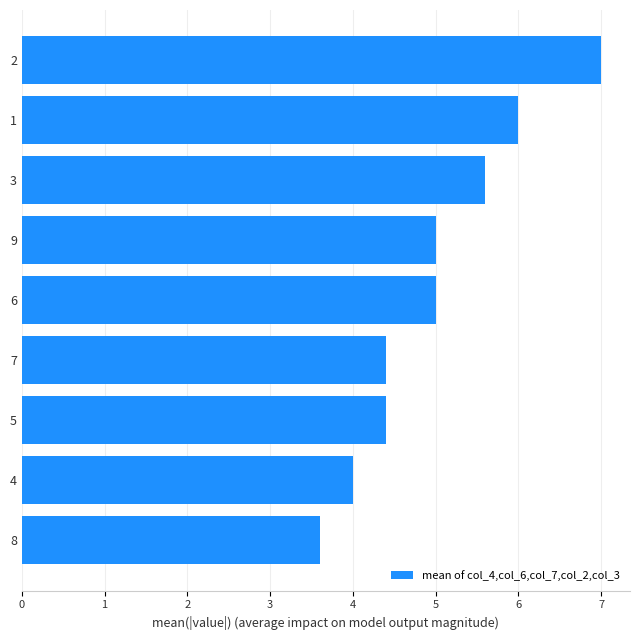

Count the values in the range 4 to 5.

5